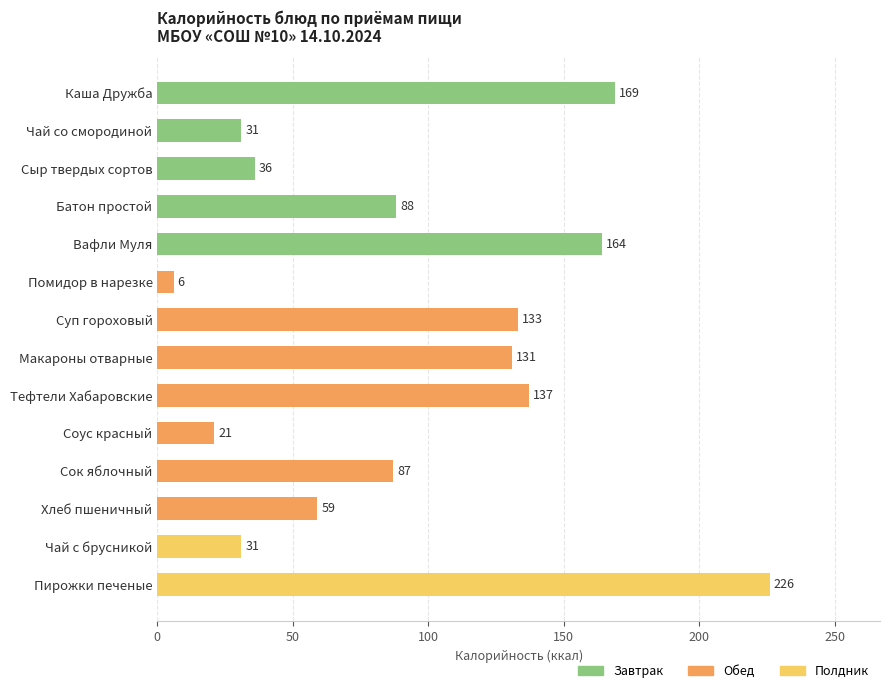

Which category has the highest value across all series?

Пирожки печеные